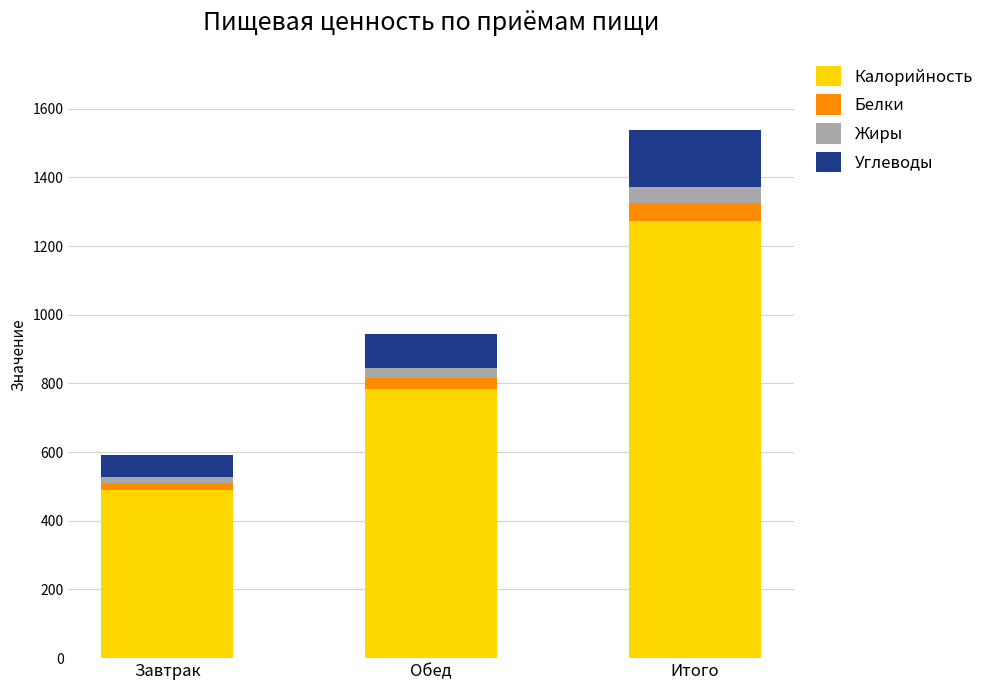

Which category has the highest value in the Калорийность series?

Итого